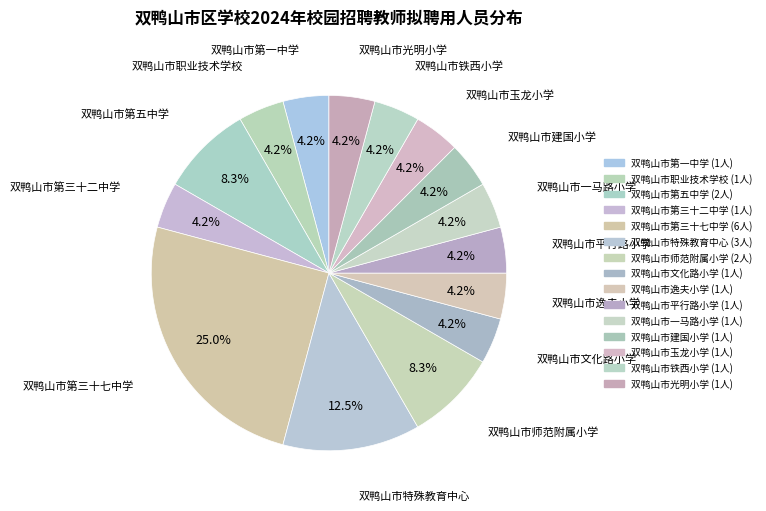

True or false: 双鸭山市玉龙小学 accounts for 4% of the total.

True